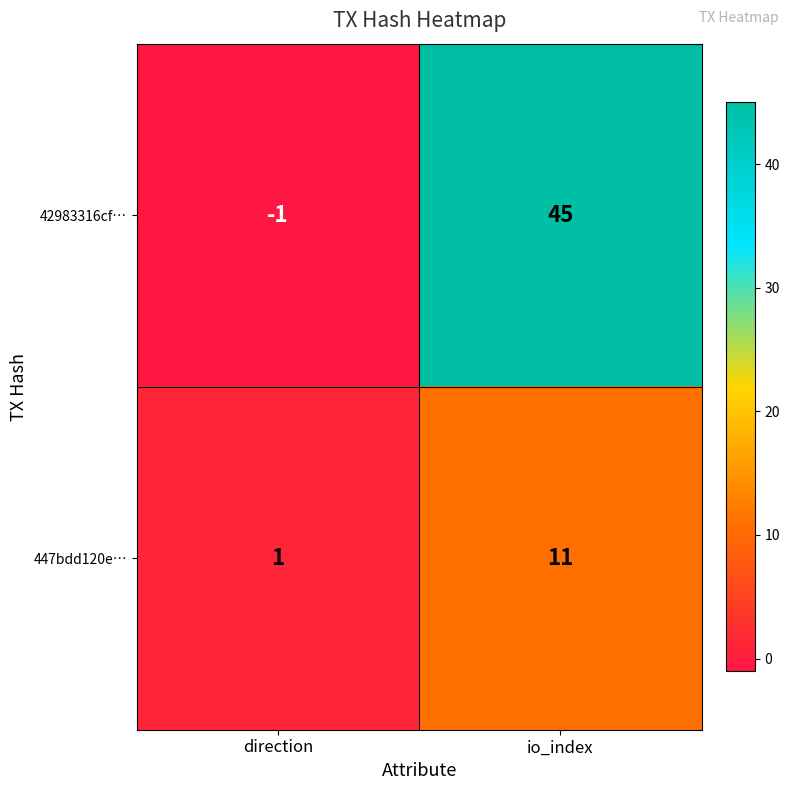

Which series has the widest spread of values?

42983316cf…